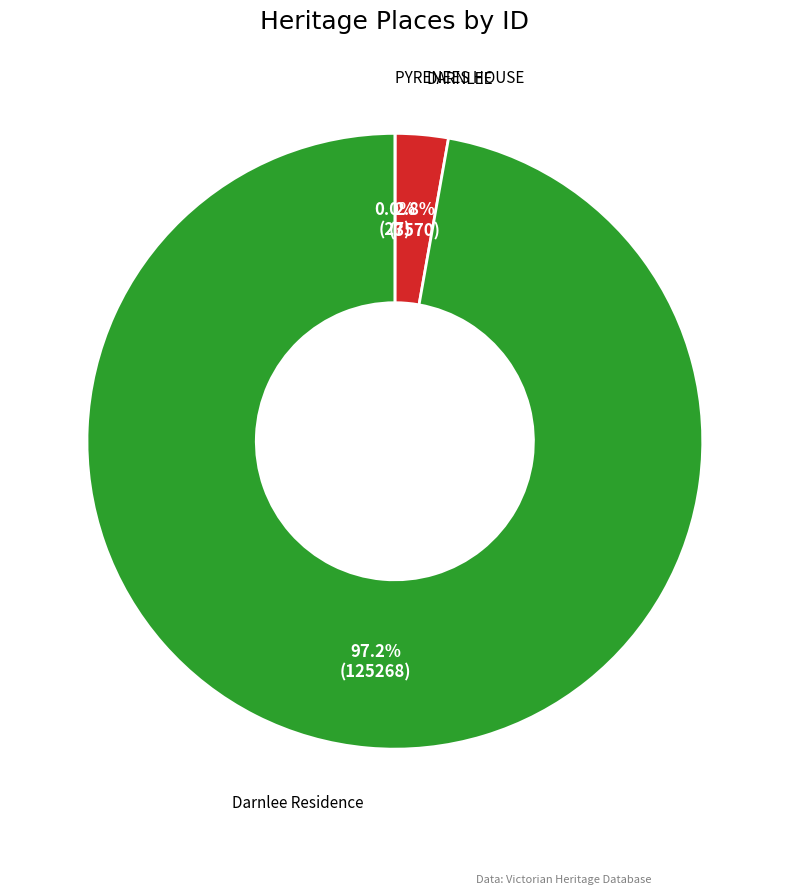

Does Darnlee Residence represent more than half of the total?

Yes